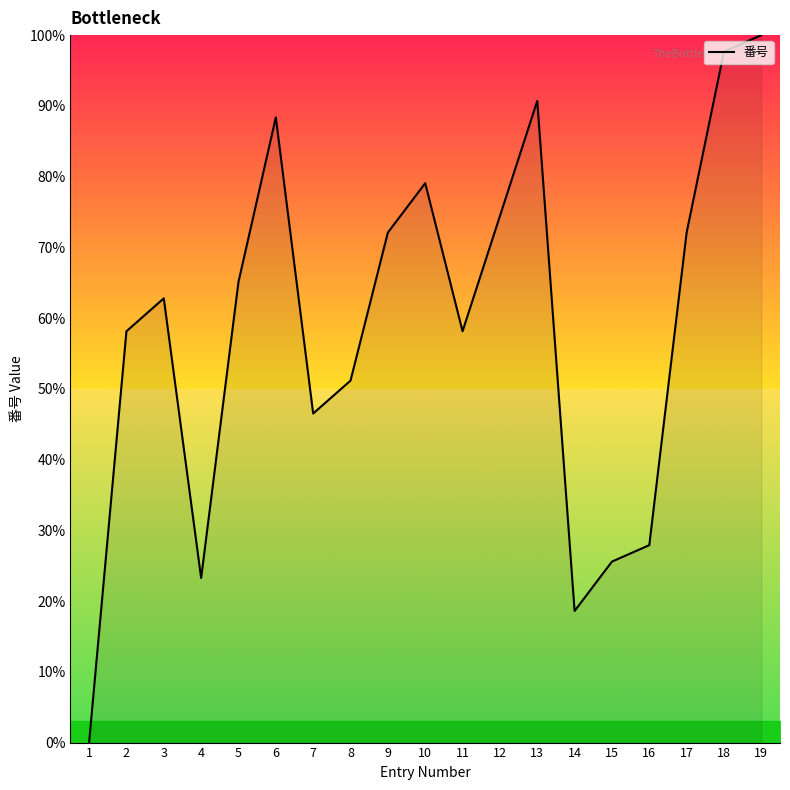

What is the ratio of the value at 13 to the value at 19?

0.9